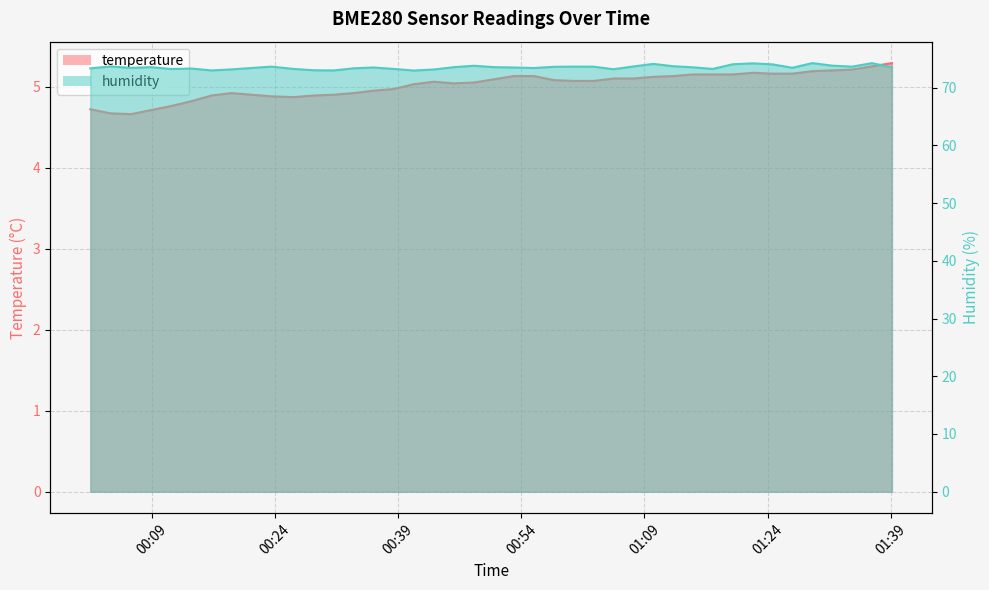

Reading left to right, extract all data points from this chart.

temperature: 4.7	4.7	4.7	4.7	4.8	4.8	4.9	4.9	4.9	4.9	4.9	4.9	4.9	5.0	5.0	5.0	5.1	5.0	5.0	5.1	5.1	5.1	5.1	5.1	5.1	5.1	5.1	5.1	5.1	5.2	5.2	5.2	5.2	5.2	5.2	5.2	5.2	5.2	5.2	5.3
humidity: 73.3	73.7	73.4	73.5	73.2	73.3	73.0	73.2	73.6	73.2	73.0	73.0	73.3	73.5	73.2	73.0	73.1	73.5	73.8	73.5	73.5	73.4	73.6	73.6	73.6	73.2	73.7	74.1	73.7	73.5	73.2	74.0	74.2	74.0	73.4	74.2	73.8	73.6	74.2	73.5